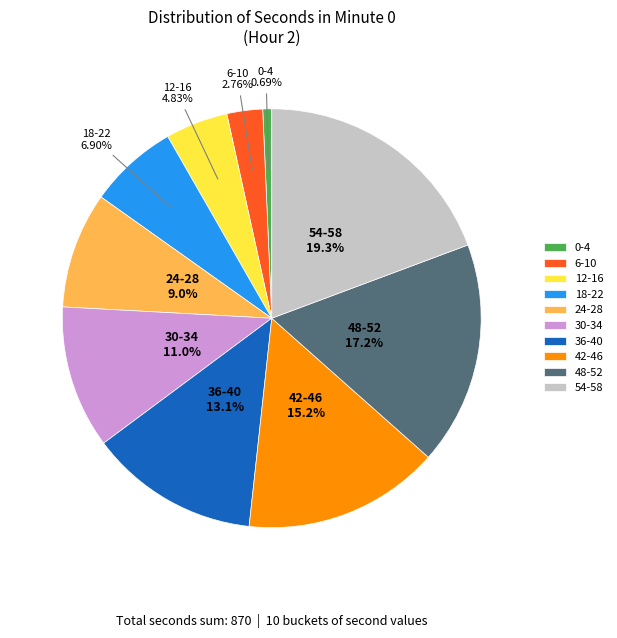

Combined, do 6-10 and 12-16 account for over 50%?

No